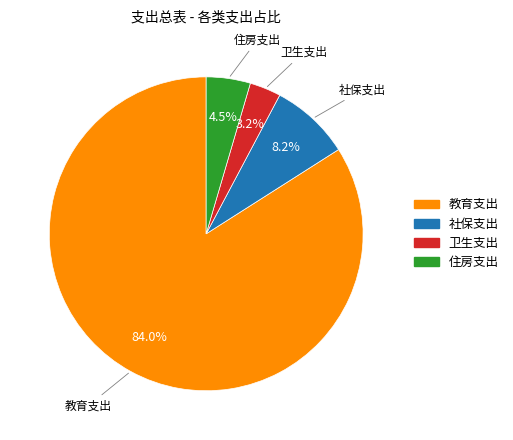

What is the total percentage of 住房支出 and 教育支出?

88.6%